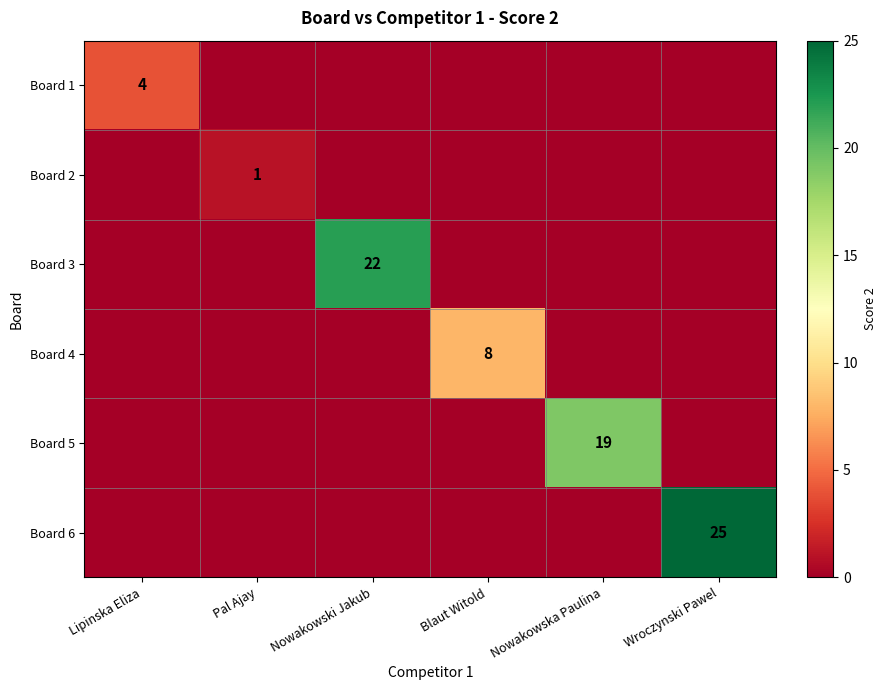

The Board 6 series shows 25 at Wroczynski Pawel. True or false?

True